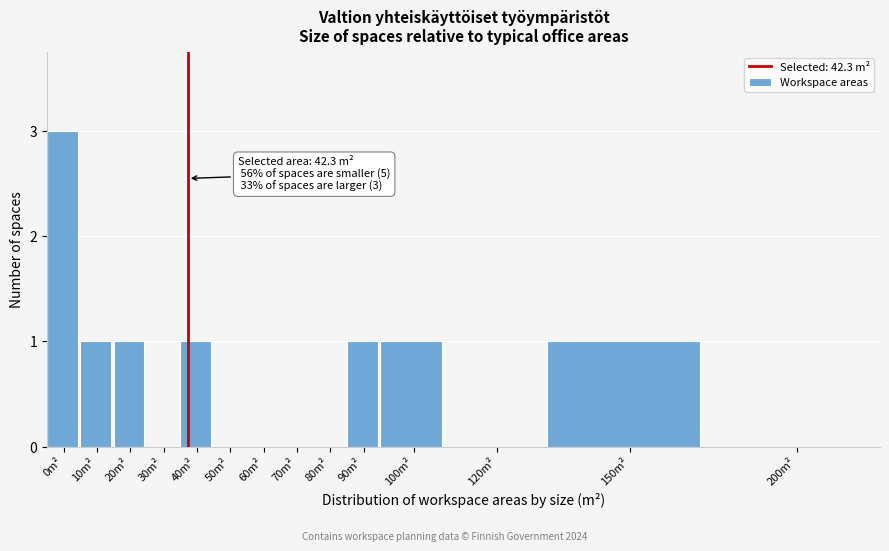

Reading left to right, list all the values displayed in this chart.

0m²=3	10m²=1	20m²=1	30m²=0	40m²=1	50m²=0	60m²=0	70m²=0	80m²=0	90m²=1	100m²=1	120m²=0	150m²=1	200m²=0